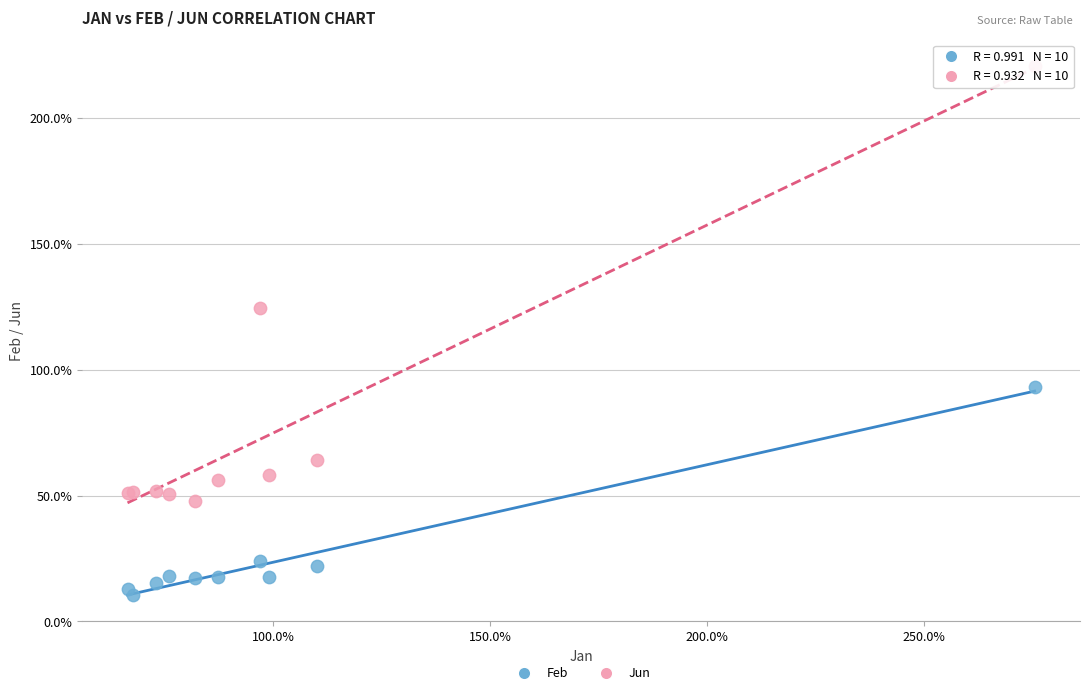

What are all the series names shown in the legend?

Feb, Jun